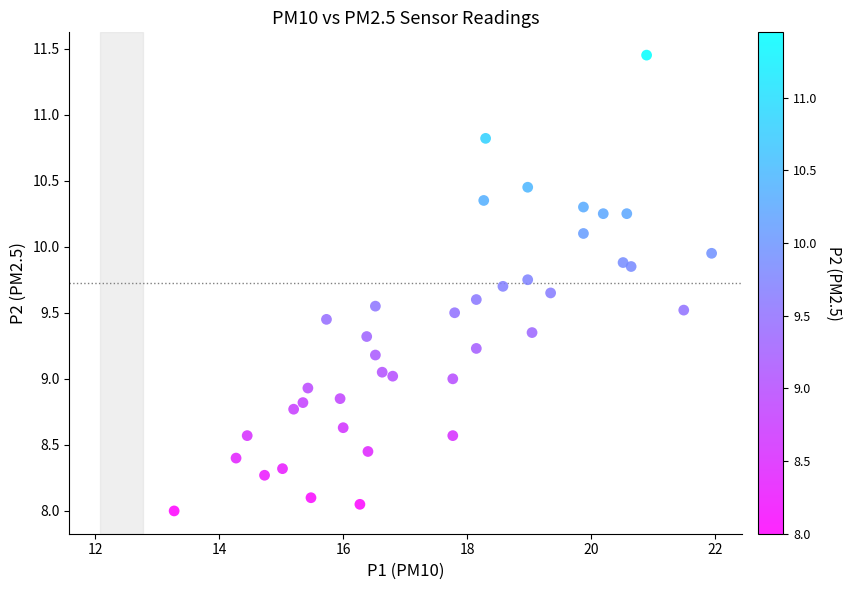

What is the range of X values (max minus min)?

8.7